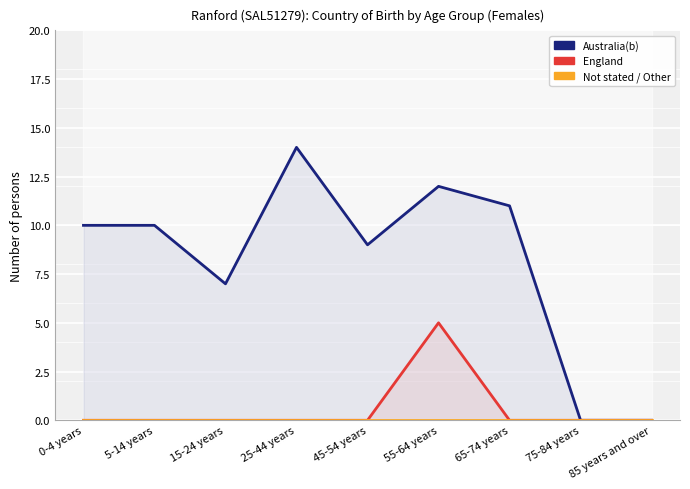

At which label is Not stated / Other closest to 0?

0-4 years